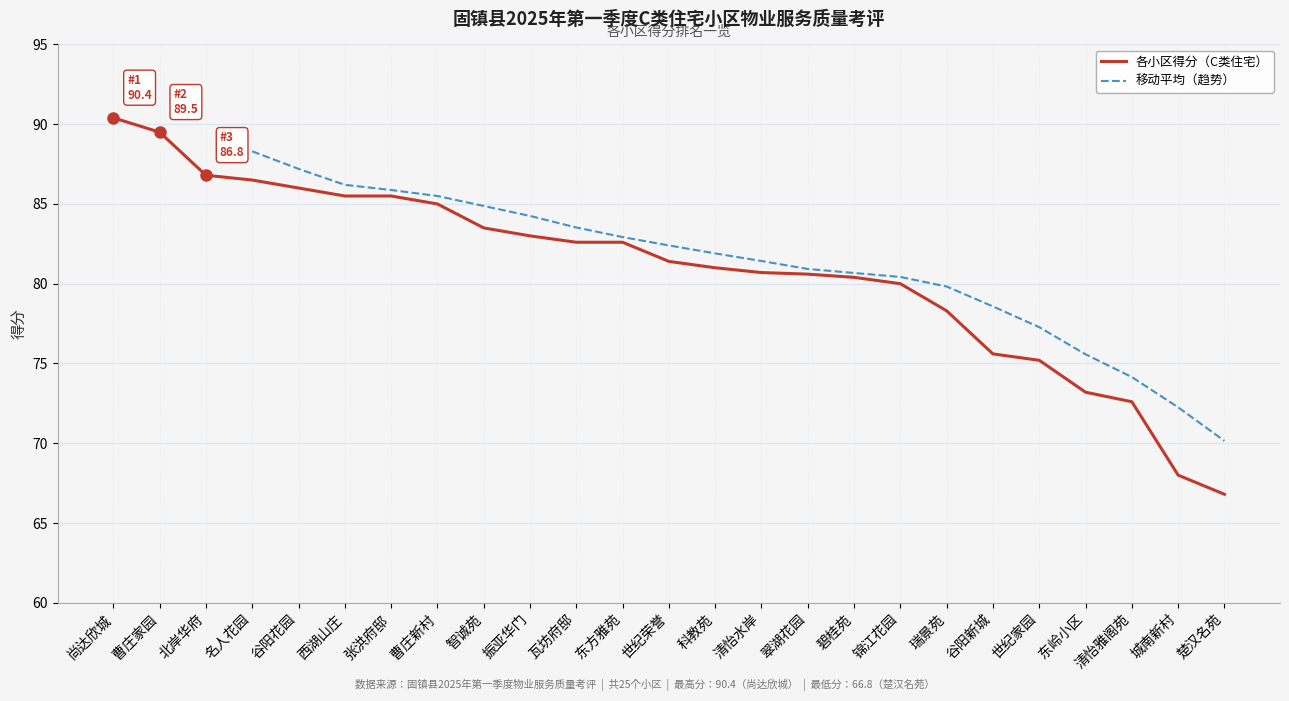

What is the sum of the values at 曹庄新村 and 瓦坊府邸?

167.6